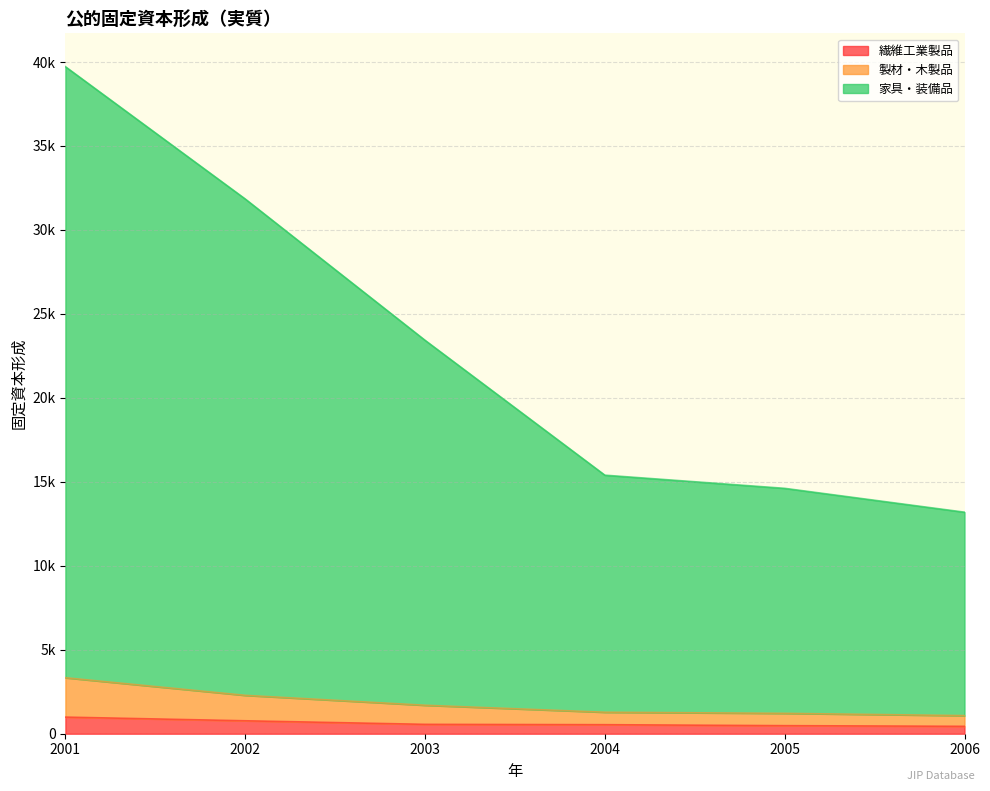

What is the value of the 家具・装備品 point at the 3rd from the left?

23429.8